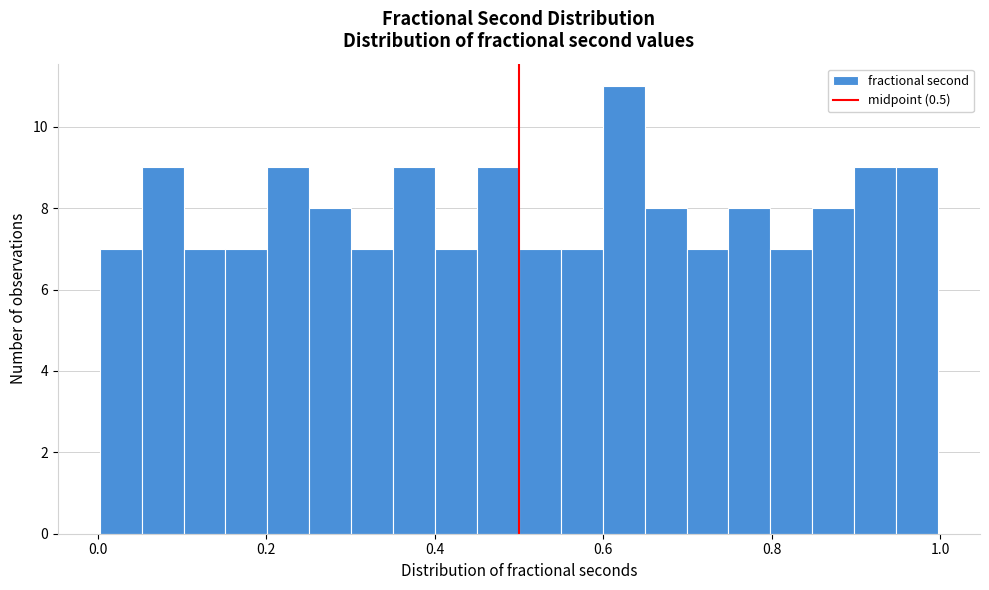

Read against the x-axis, roughly where is the centre of the tallest bar?

0.62